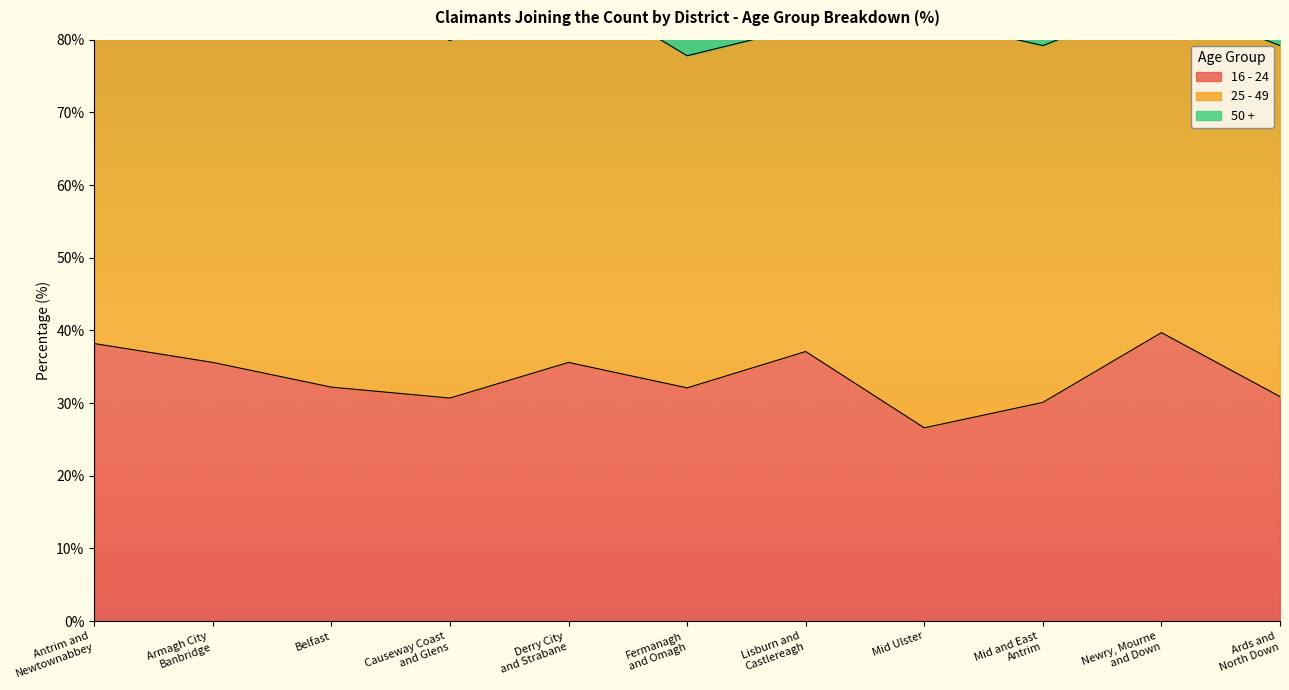

What value does the 16 - 24 series have at Causeway Coast
and Glens?

30.7